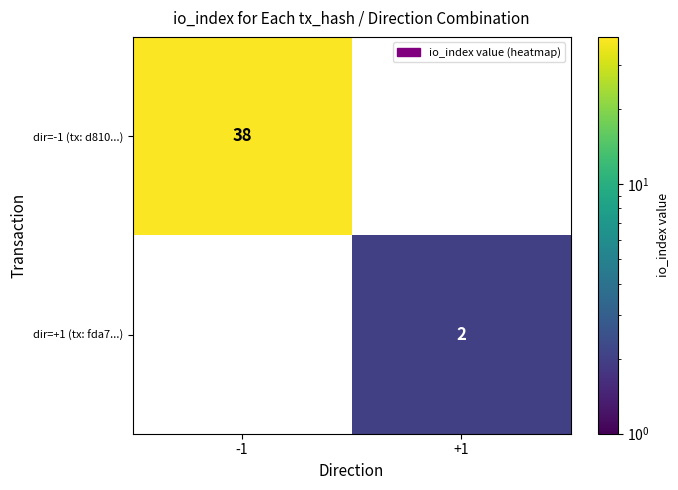

What is the average value of the dir=-1 (tx: d810...) series?

19